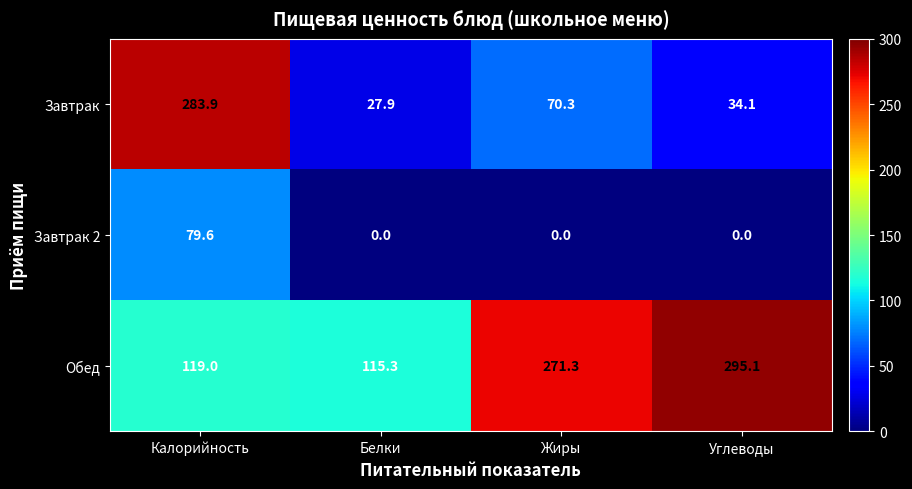

What is the spread (max minus min) of values at Калорийность?

204.3